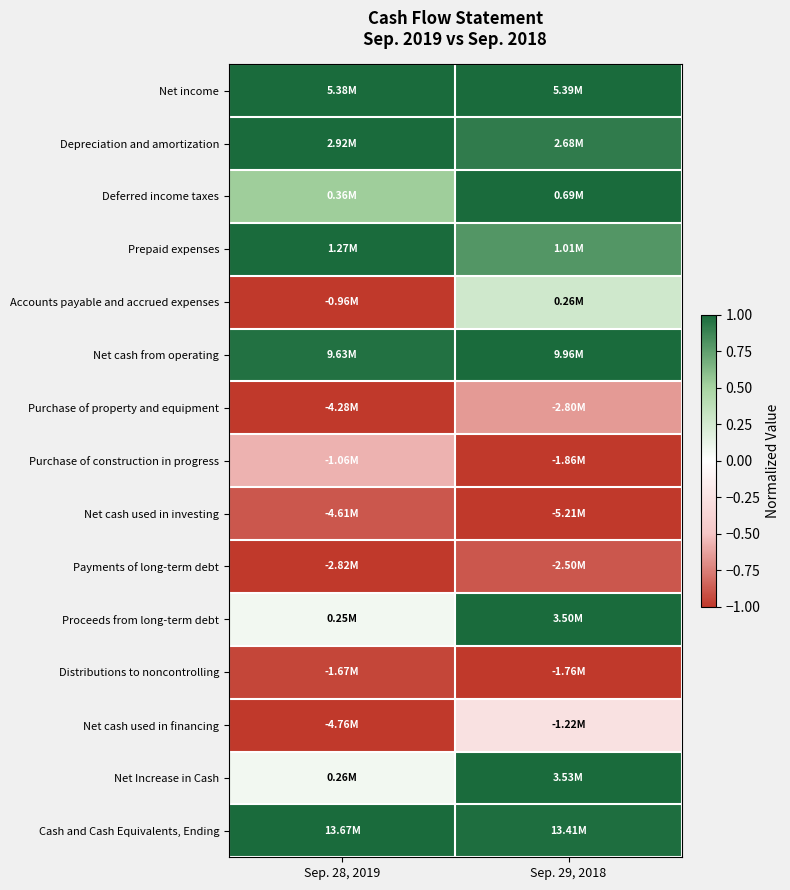

Reading right to left, list all the values displayed in this chart.

Net income: Sep. 29, 2018=1.0	Sep. 28, 2019=1.0
Depreciation and amortization: Sep. 29, 2018=0.9	Sep. 28, 2019=1.0
Deferred income taxes: Sep. 29, 2018=1.0	Sep. 28, 2019=0.5
Prepaid expenses: Sep. 29, 2018=0.8	Sep. 28, 2019=1.0
Accounts payable and accrued expenses: Sep. 29, 2018=0.3	Sep. 28, 2019=-1.0
Net cash from operating: Sep. 29, 2018=1.0	Sep. 28, 2019=1.0
Purchase of property and equipment: Sep. 29, 2018=-0.7	Sep. 28, 2019=-1.0
Purchase of construction in progress: Sep. 29, 2018=-1.0	Sep. 28, 2019=-0.6
Net cash used in investing: Sep. 29, 2018=-1.0	Sep. 28, 2019=-0.9
Payments of long-term debt: Sep. 29, 2018=-0.9	Sep. 28, 2019=-1.0
Proceeds from long-term debt: Sep. 29, 2018=1.0	Sep. 28, 2019=0.1
Distributions to noncontrolling: Sep. 29, 2018=-1.0	Sep. 28, 2019=-0.9
Net cash used in financing: Sep. 29, 2018=-0.3	Sep. 28, 2019=-1.0
Net Increase in Cash: Sep. 29, 2018=1.0	Sep. 28, 2019=0.1
Cash and Cash Equivalents, Ending: Sep. 29, 2018=1.0	Sep. 28, 2019=1.0